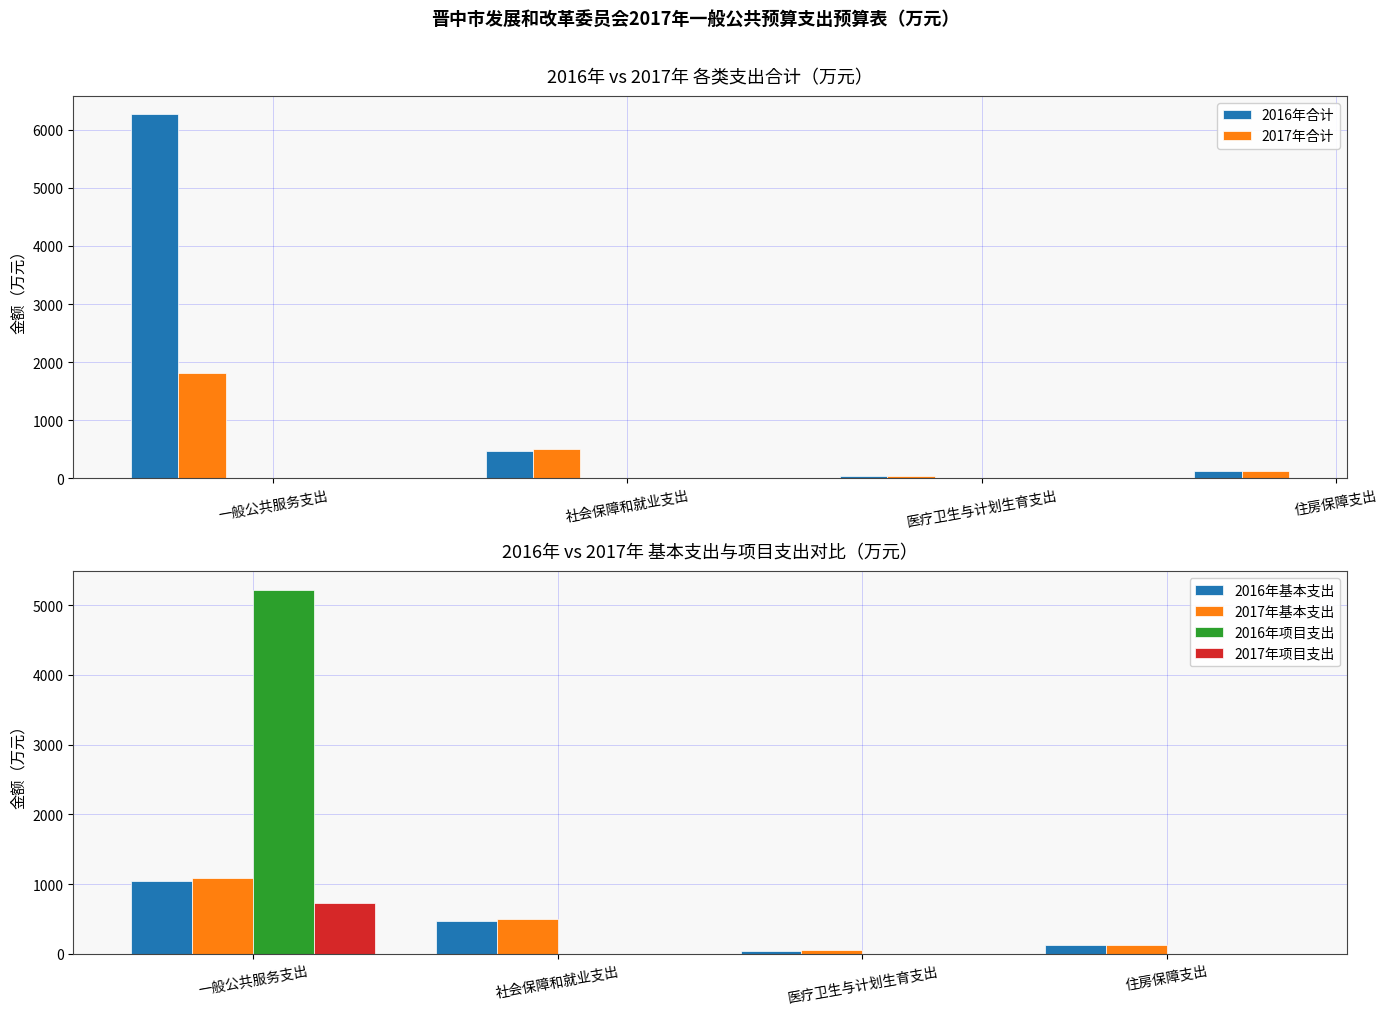

What is the average value of the 2016年基本支出 series?

422.8